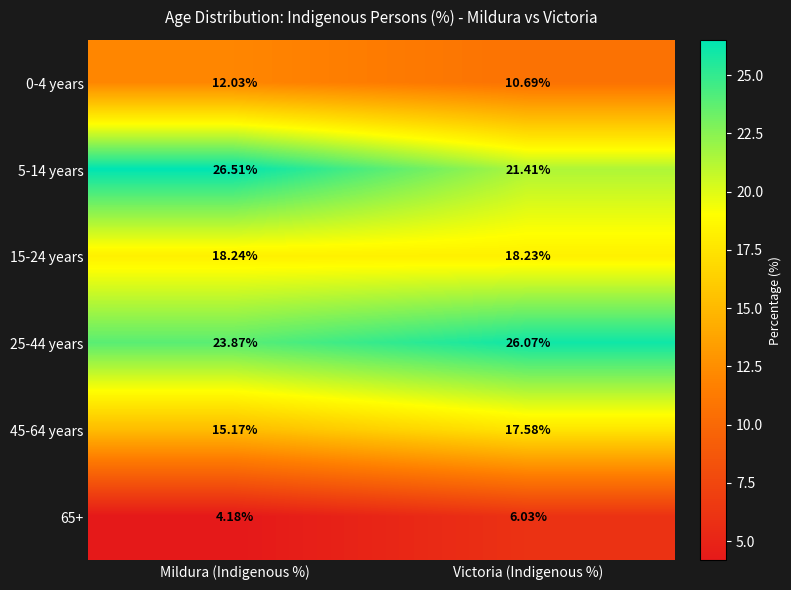

Which series has the largest total across all categories?

25-44 years